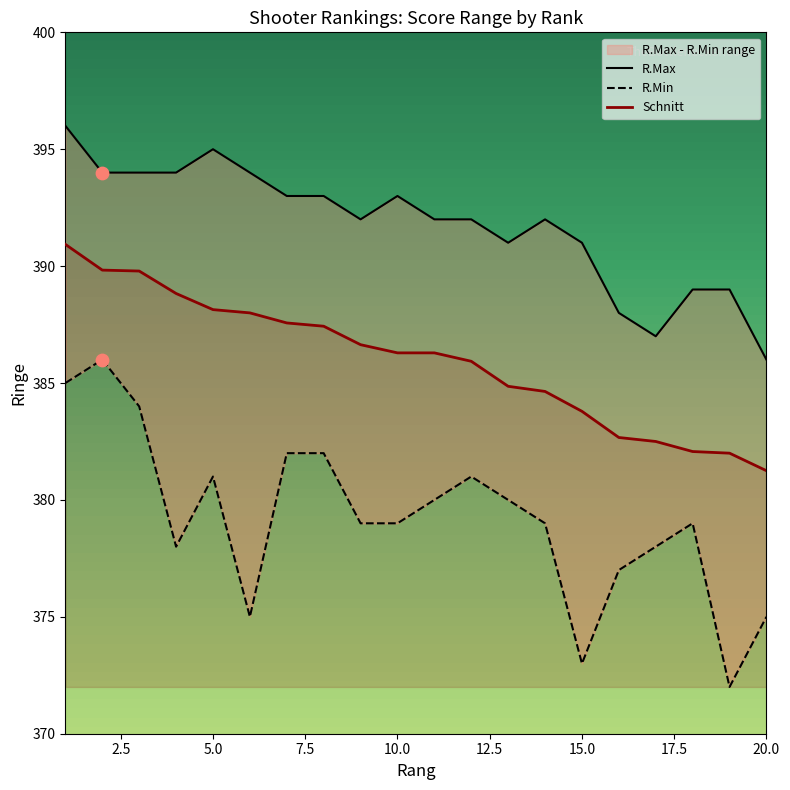

Which series reaches the minimum Y coordinate?

R.Min